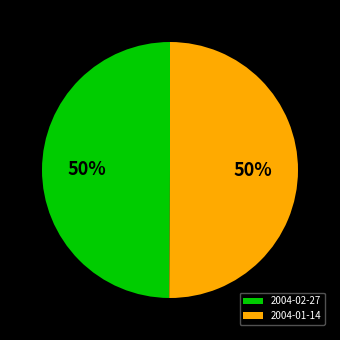

The 2004-01-14 slice represents 50% of the pie. True or false?

True